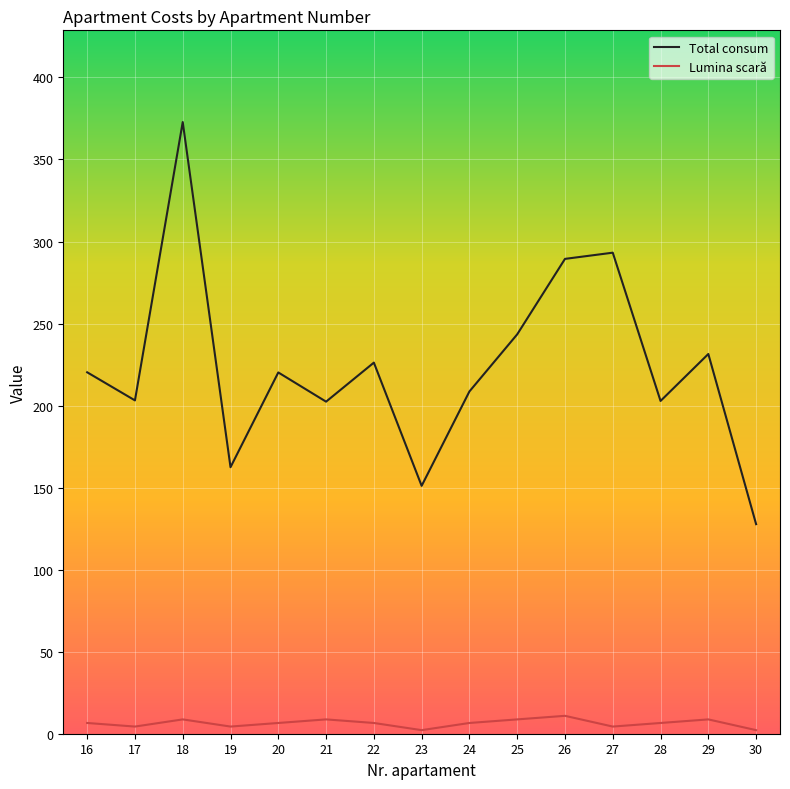

Which series changed the most between 23 and 28?

Total consum